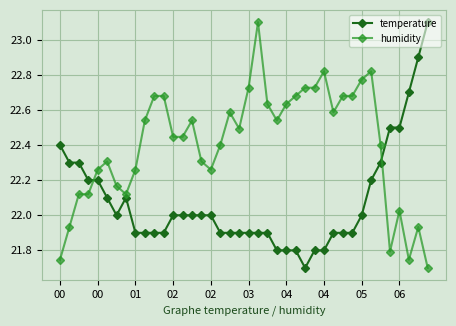

What is the maximum value shown in the chart?

23.1